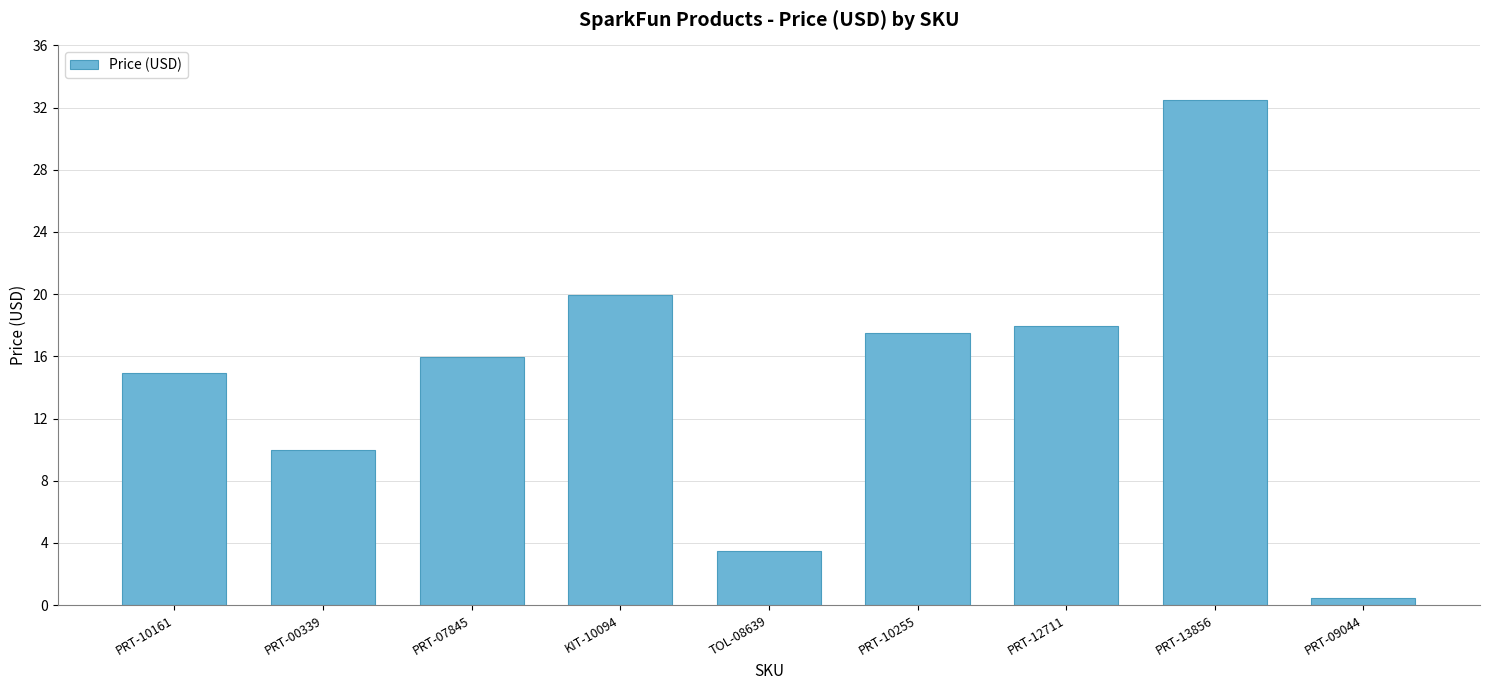

What is the change in value from PRT-10161 to KIT-10094?

+5.0